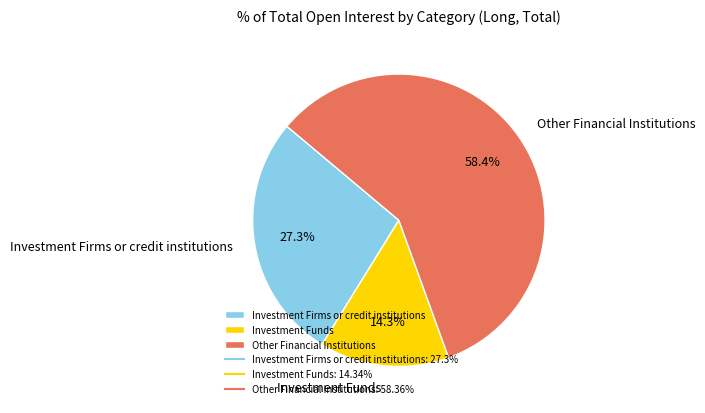

Which has a higher value, Investment Funds or Investment Firms or credit institutions?

Investment Firms or credit institutions